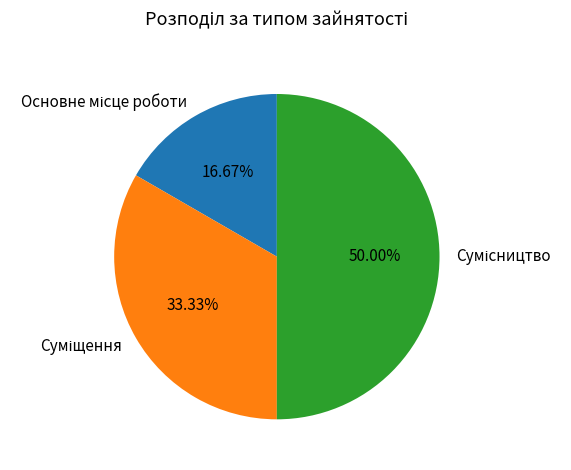

Is Сумісництво the majority of the pie?

No